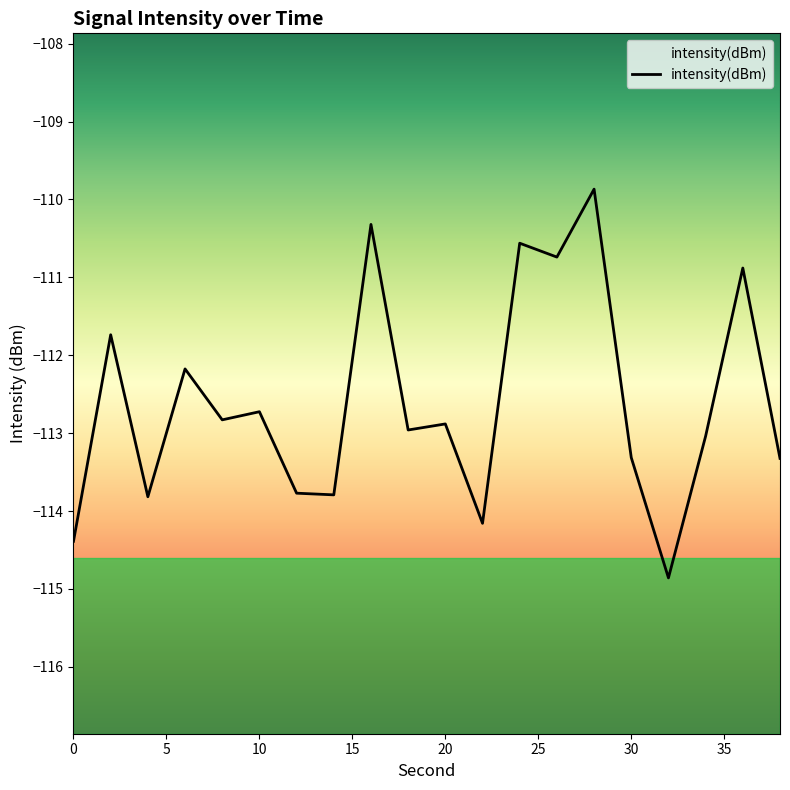

What is the greatest value displayed?

-109.9